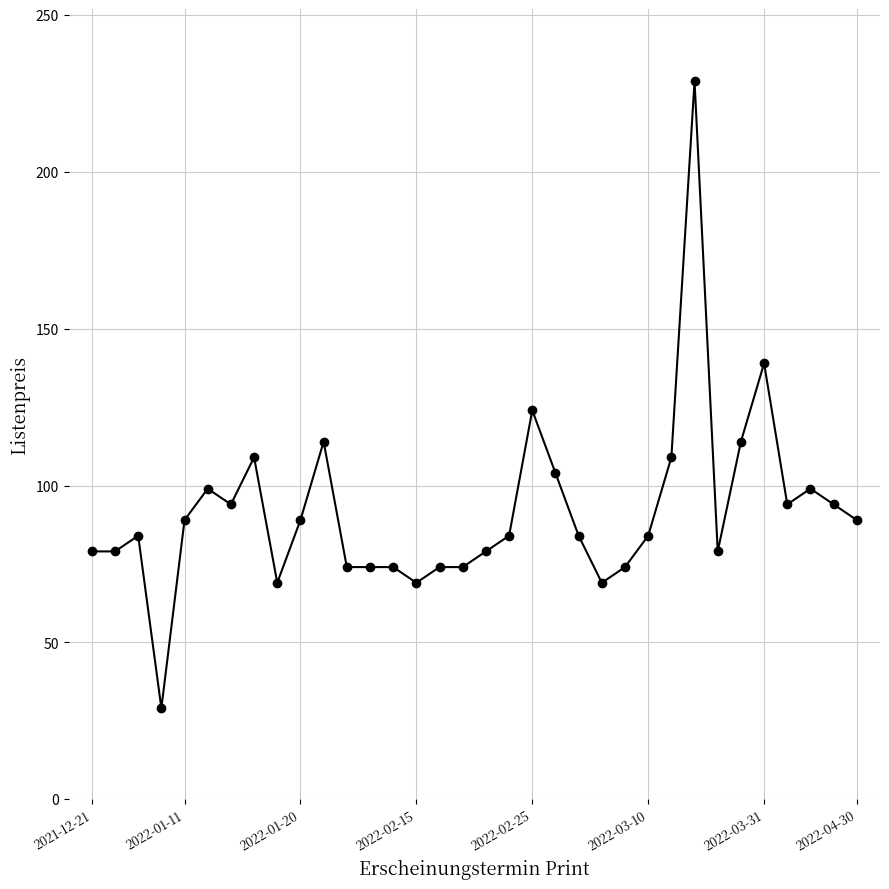

True or false: there are more than 2 points higher than both neighbors.

True